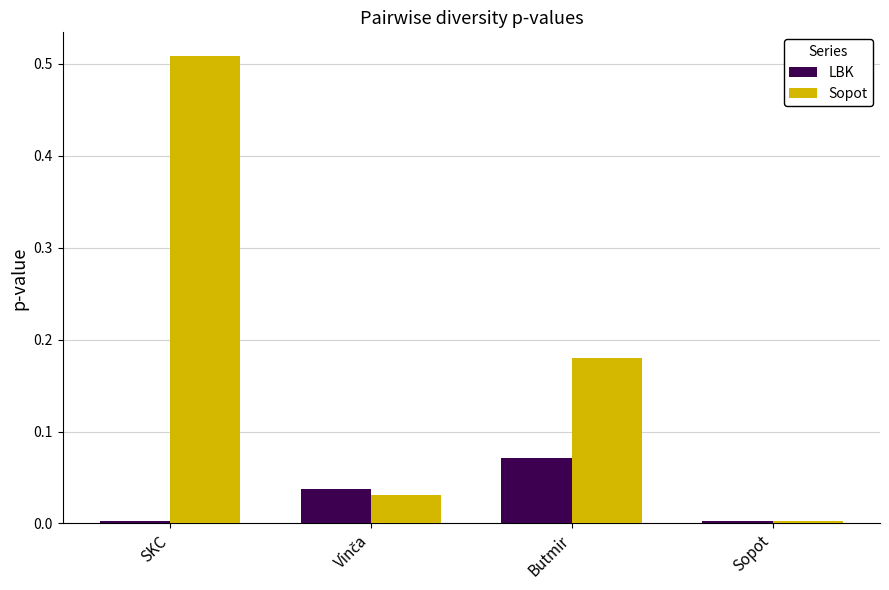

True or false: LBK has a value of 0.0 at Sopot.

True